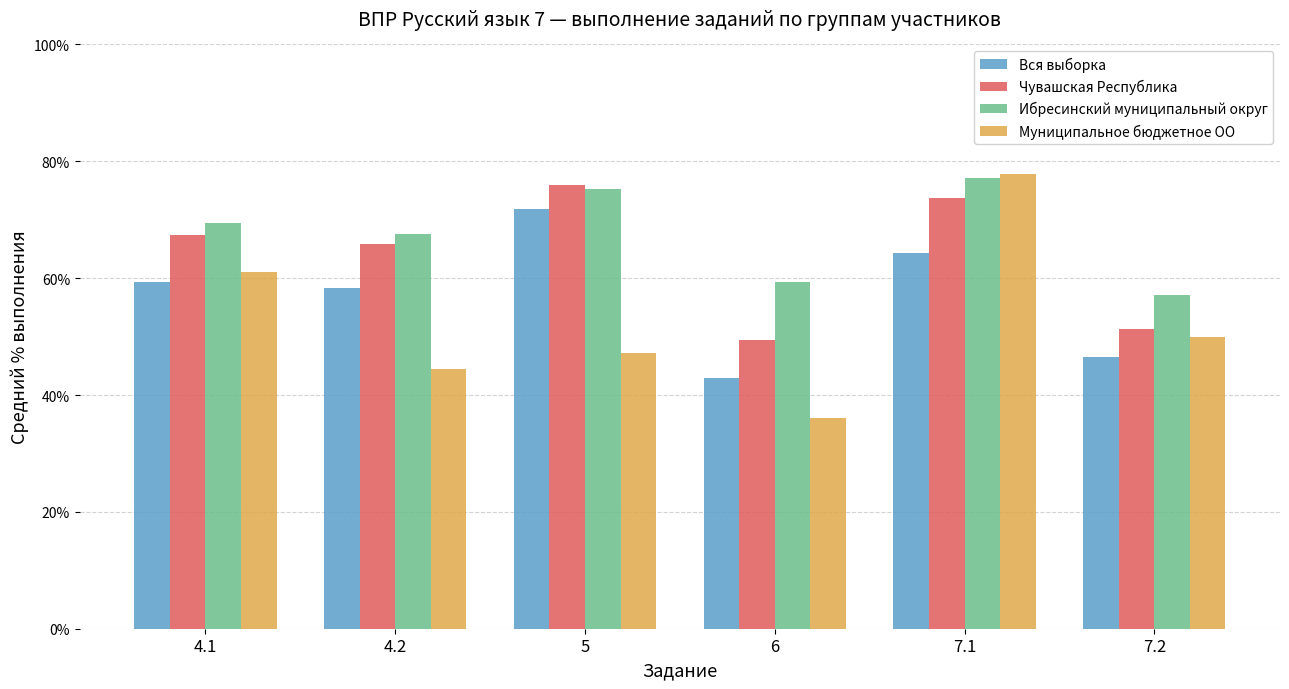

Which series has the largest range (max minus min)?

Муниципальное бюджетное ОО